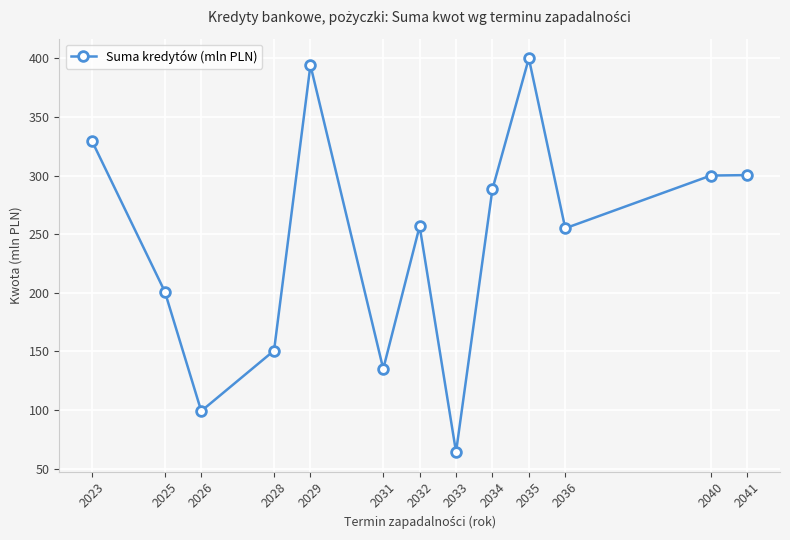

What is the value of the 5th point from the left?

394.2